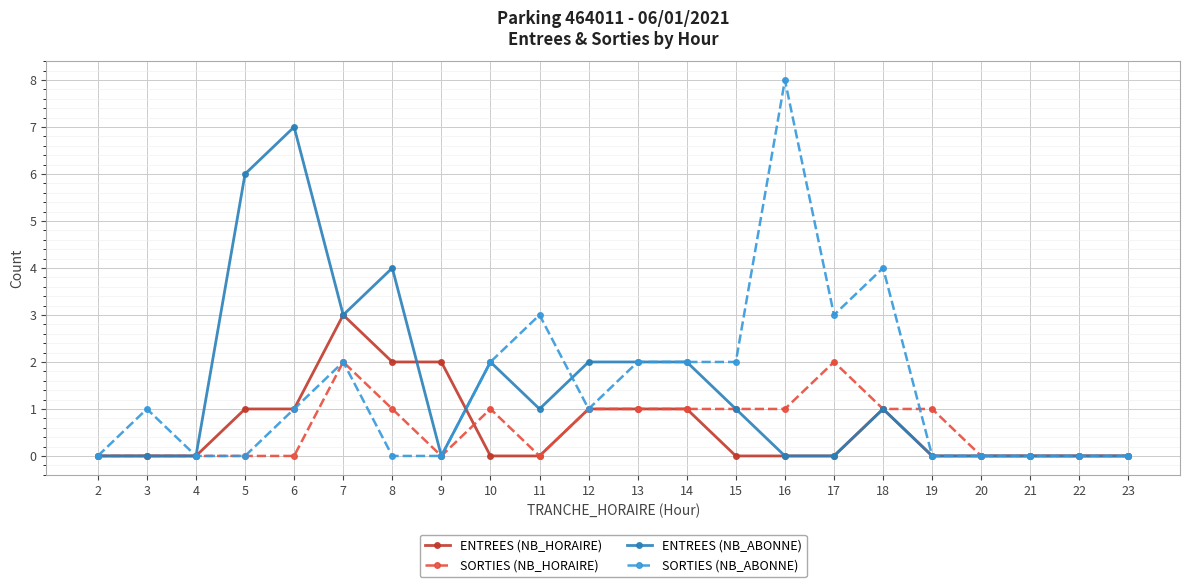

What are all the series names shown in the legend?

ENTREES (NB_HORAIRE), SORTIES (NB_HORAIRE), ENTREES (NB_ABONNE), SORTIES (NB_ABONNE)